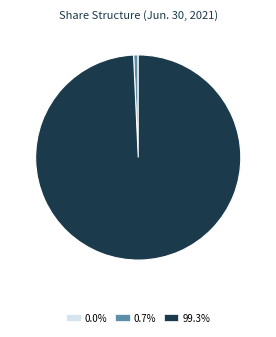

What is the ratio of the value at 99.3% to the value at 0.7%?

143.5